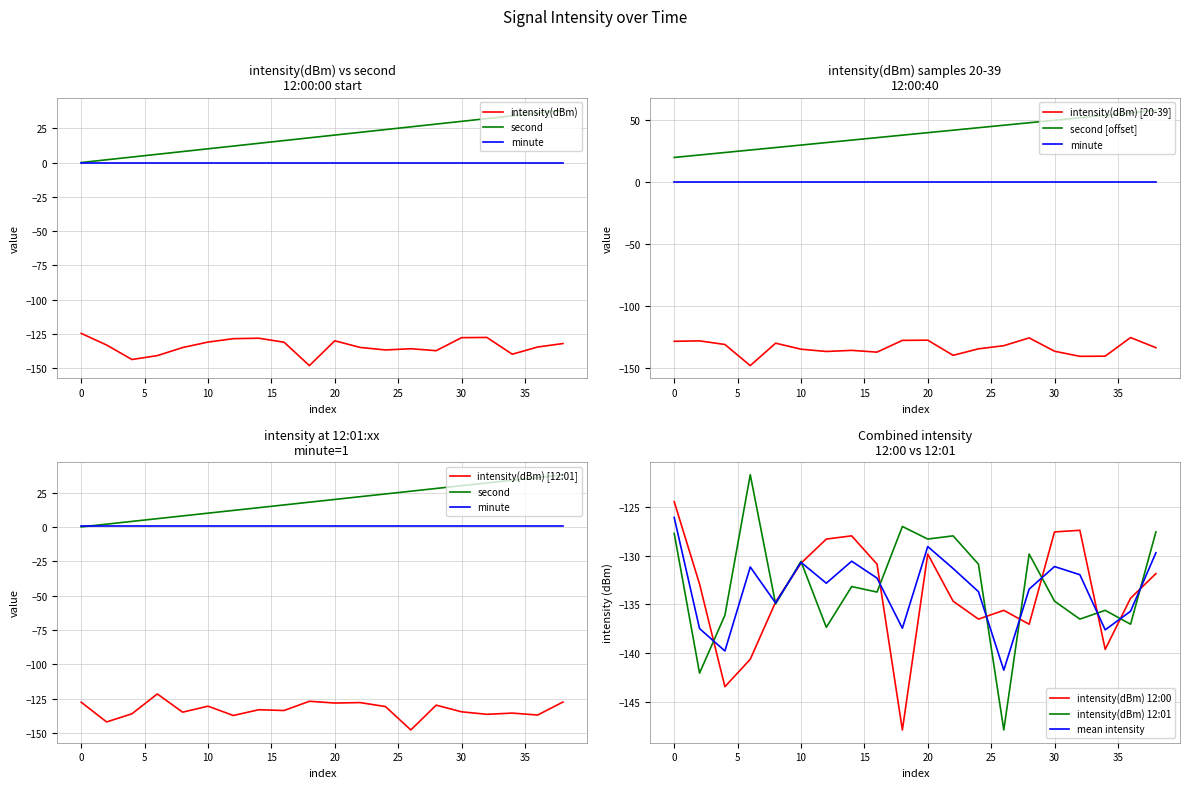

Rank the categories by intensity(dBm) value from highest to lowest.

0, 32, 30, 14, 12, 20, 10, 16, 38, 2, 36, 22, 8, 26, 24, 28, 34, 6, 4, 18